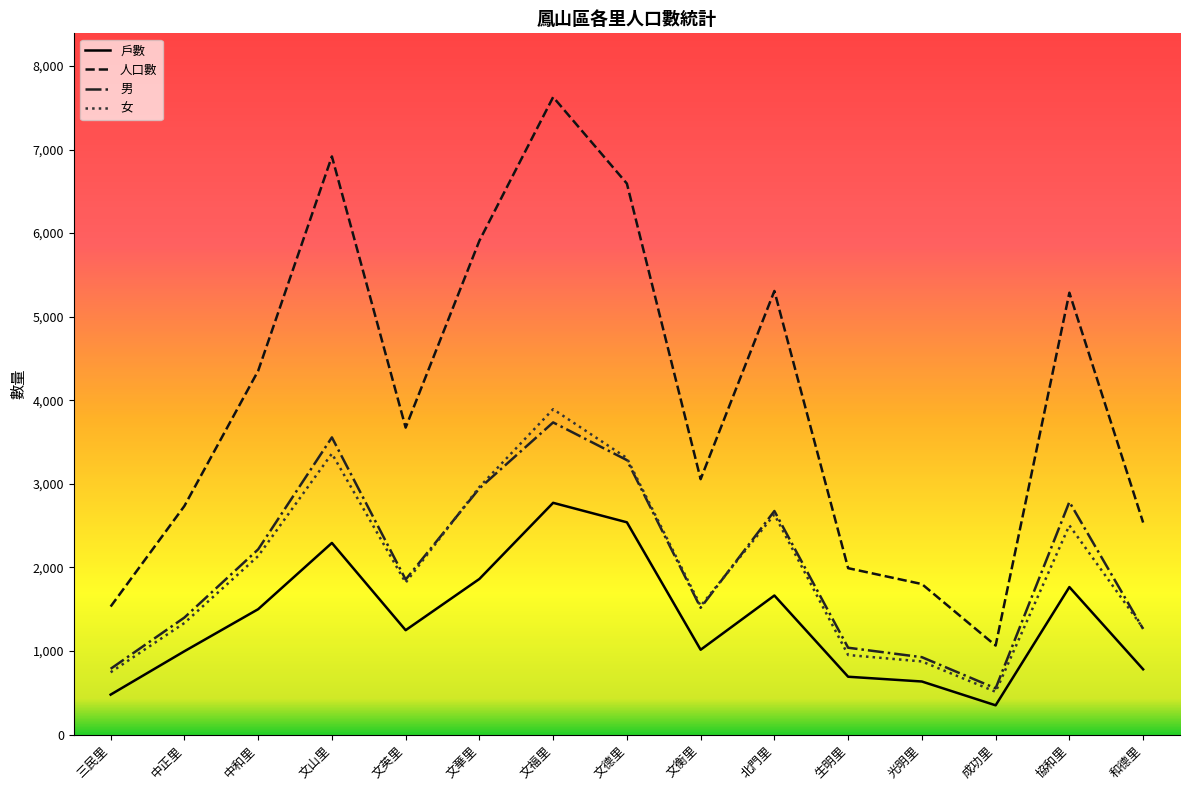

What are all the series names shown in the legend?

戶數, 人口數, 男, 女